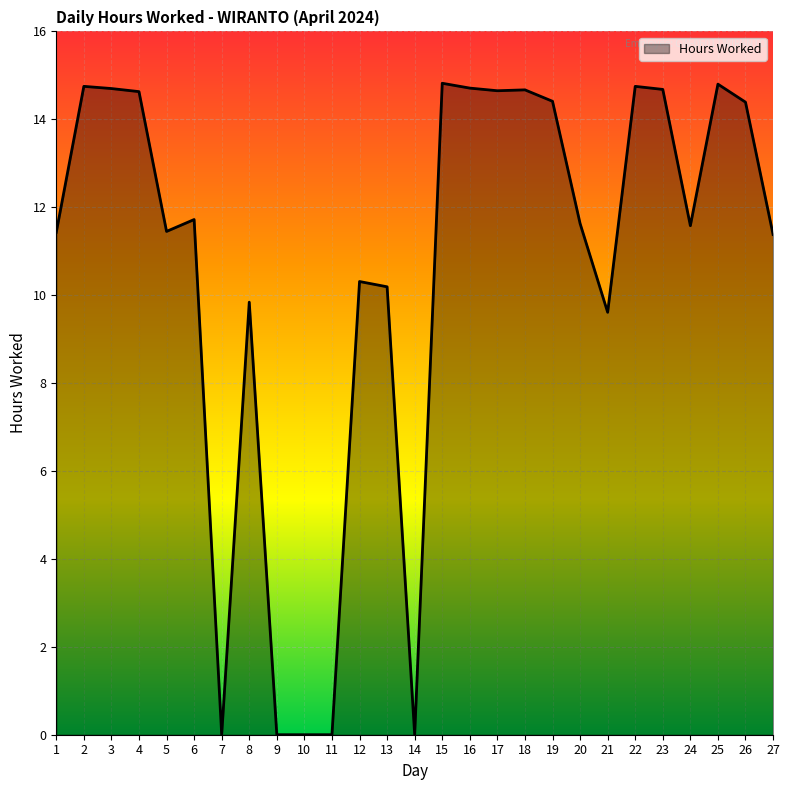

Is it true that the value at 14 is -6.4?

False